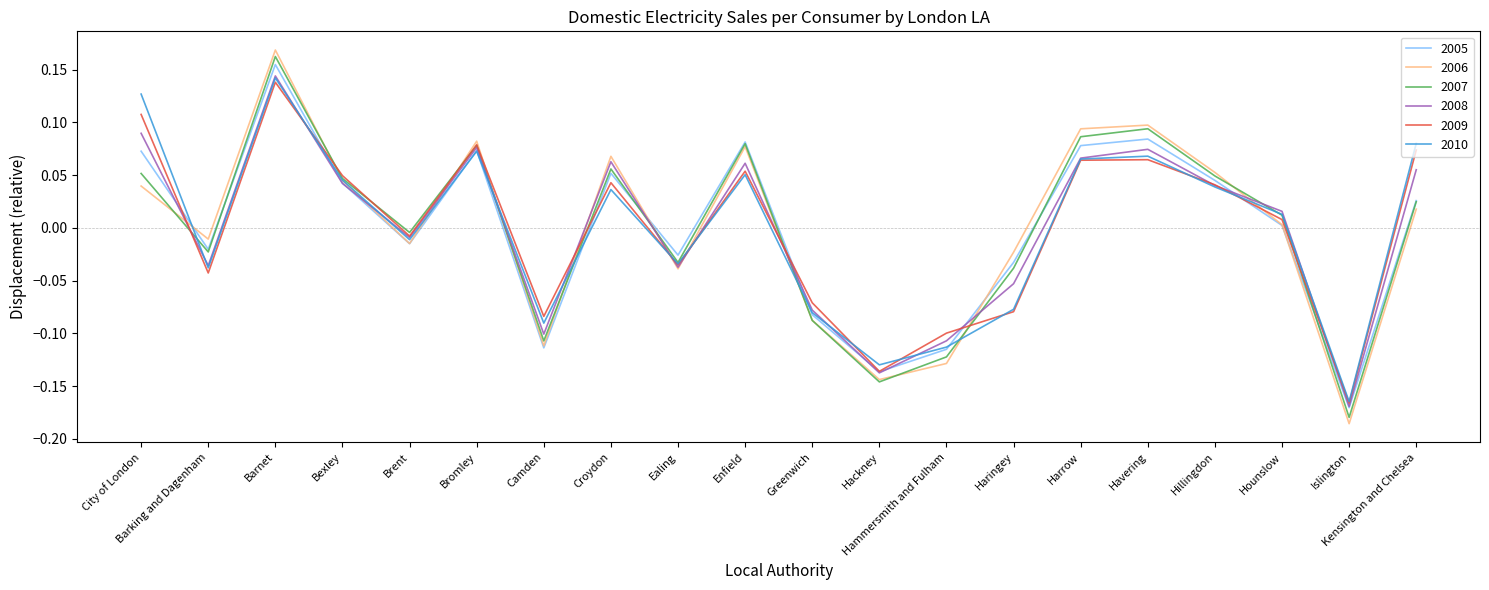

How many negative values does the 2010 series have?

9